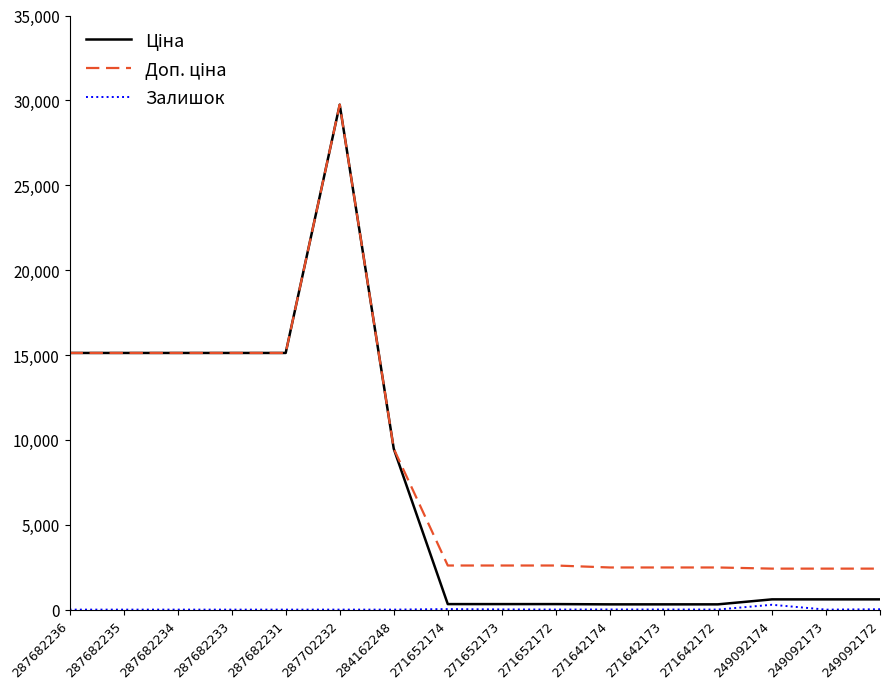

What is the difference between the highest and lowest values at 284162248?

9480.1